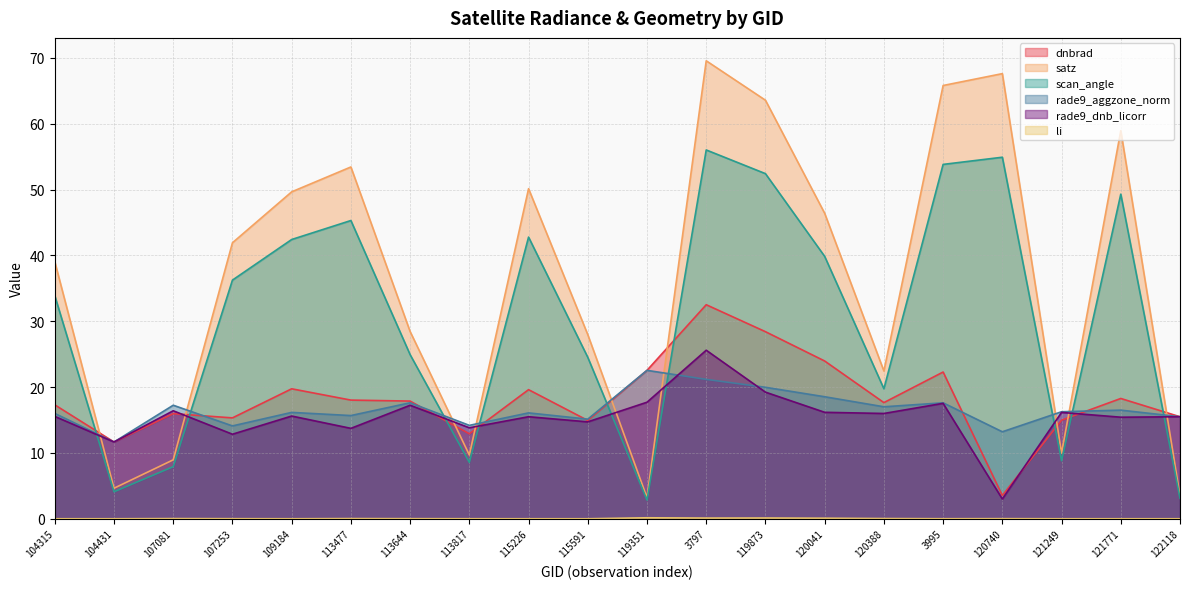

Rank the series by their maximum value, from highest to lowest.

satz, scan_angle, dnbrad, rade9_dnb_licorr, rade9_aggzone_norm, li